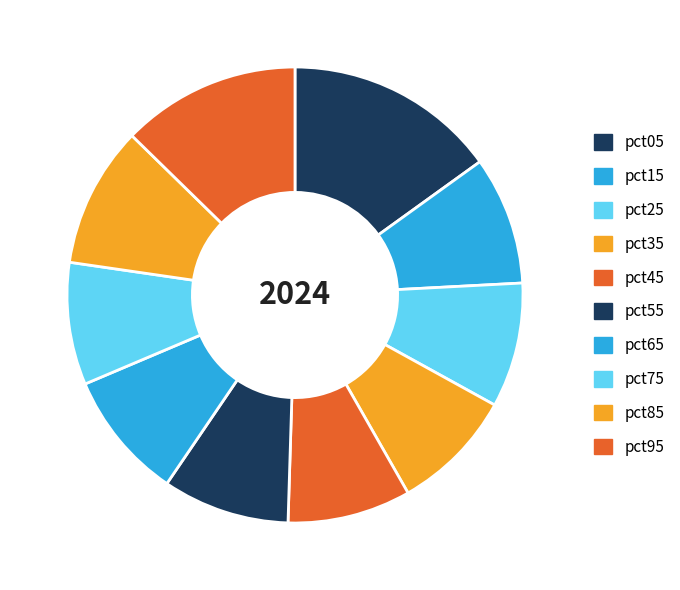

Which slice is the smallest?

pct75